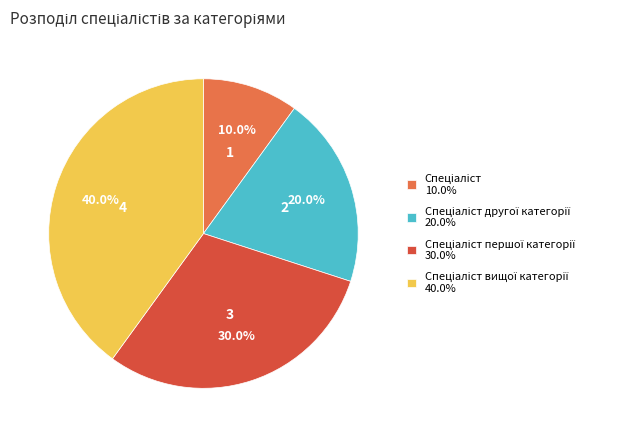

Does any single category account for the majority?

No